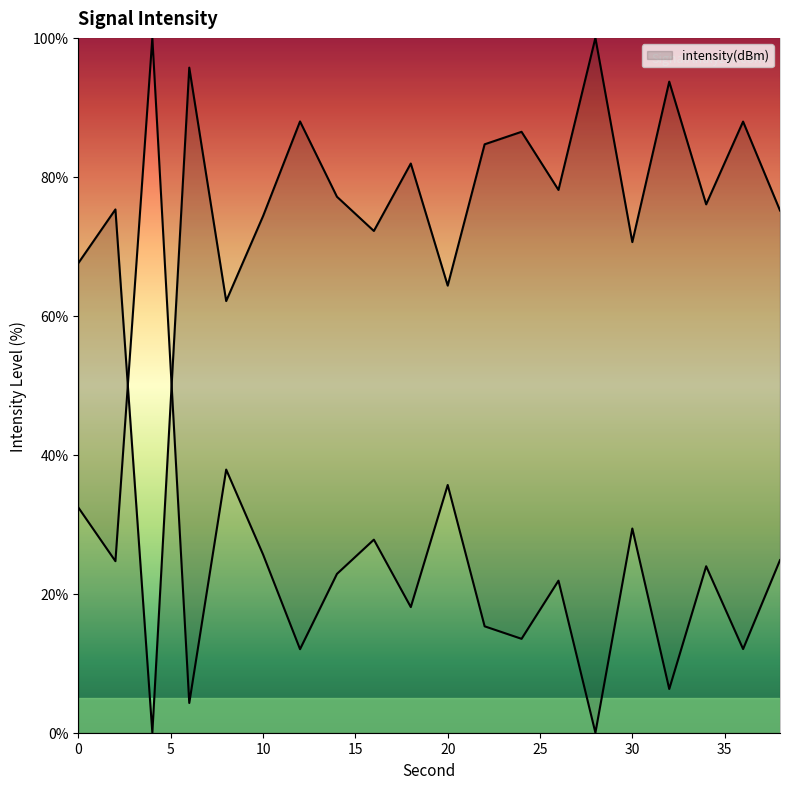

What is the difference between the maximum and minimum values?

100.0